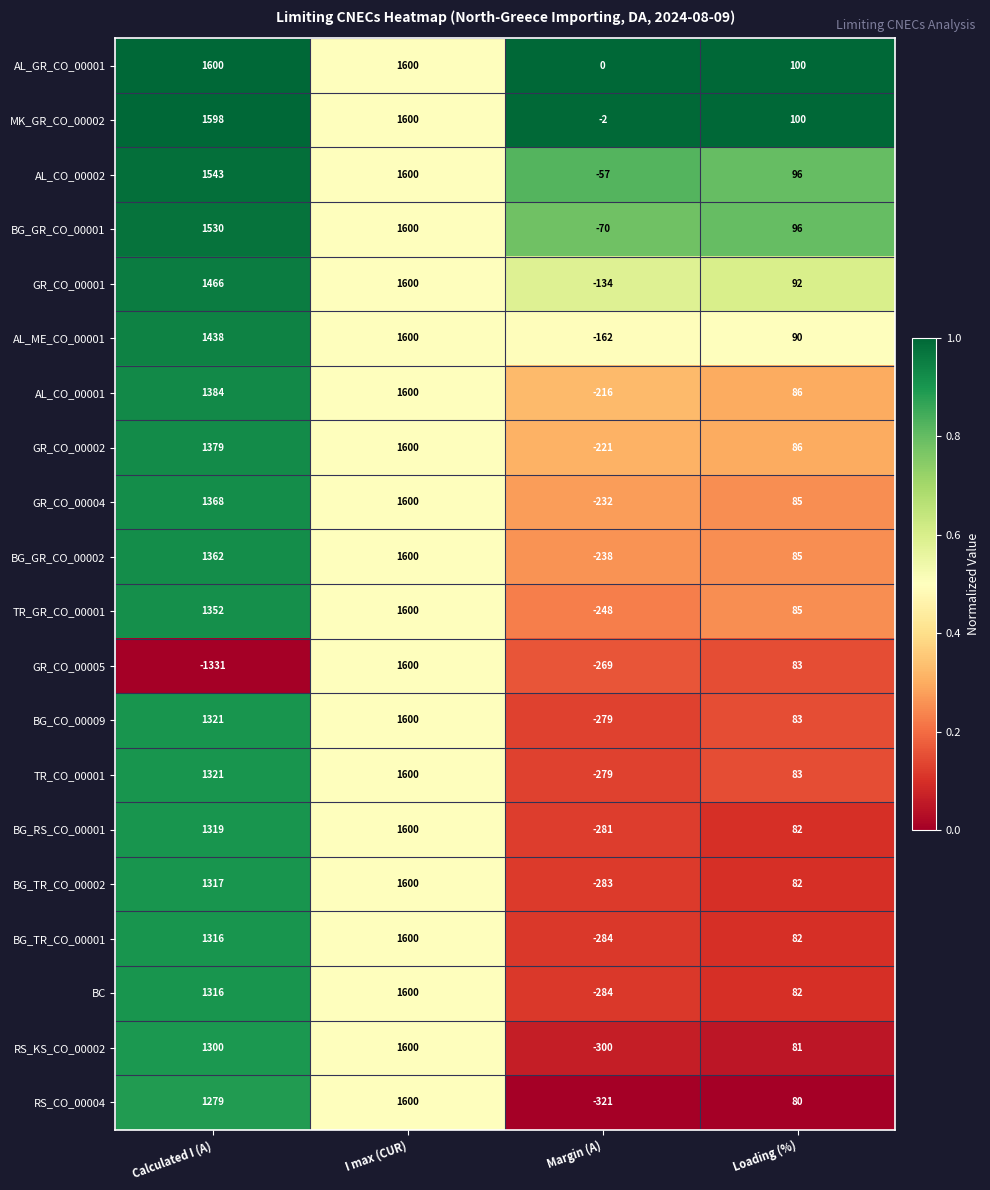

Count the TR_CO_00001 values in the range 83 to 1600.

3